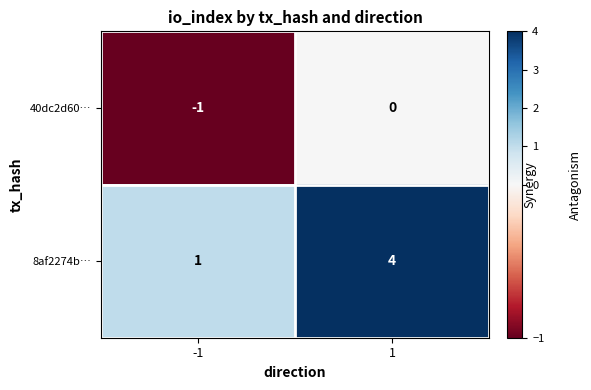

True or false: 8af2274b… has a value of 4 at 1.

True